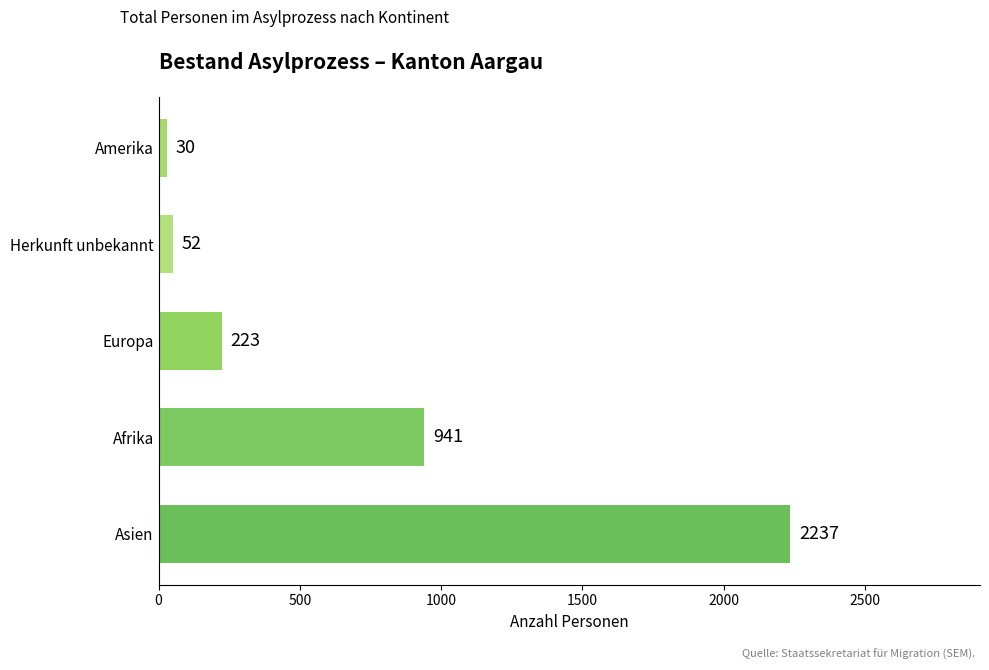

What is the approximate value at Asien, to the nearest 100?

2200